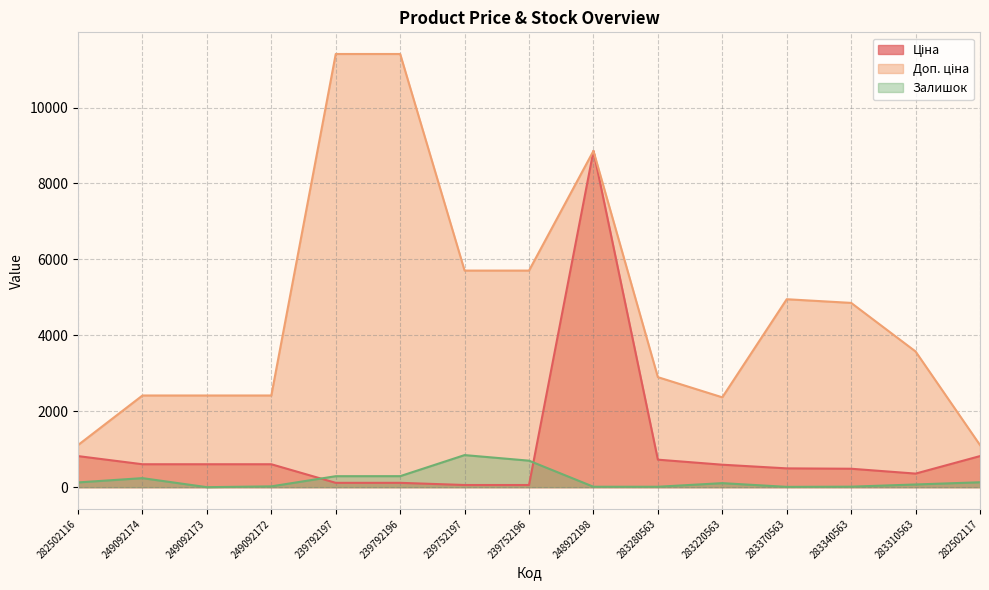

After their last crossing, which series has the higher values: Залишок or Ціна?

Ціна